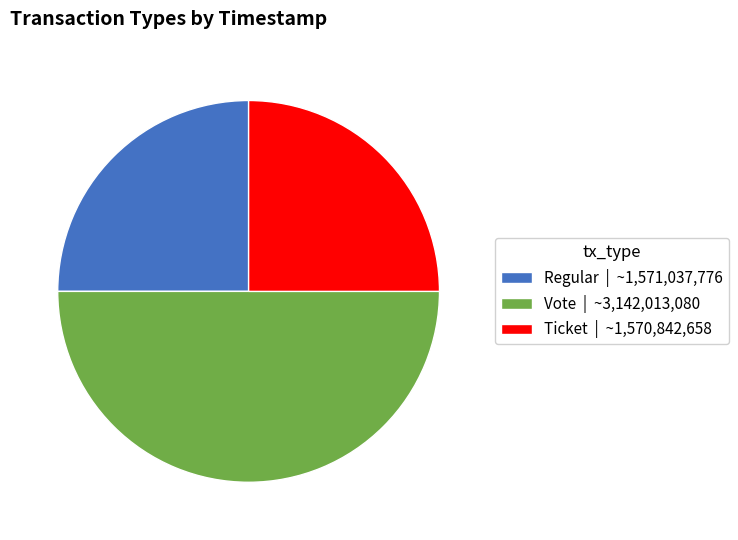

What is the ratio of the value at Vote | ~3,142,013,080 to the value at Ticket | ~1,570,842,658?

2.0